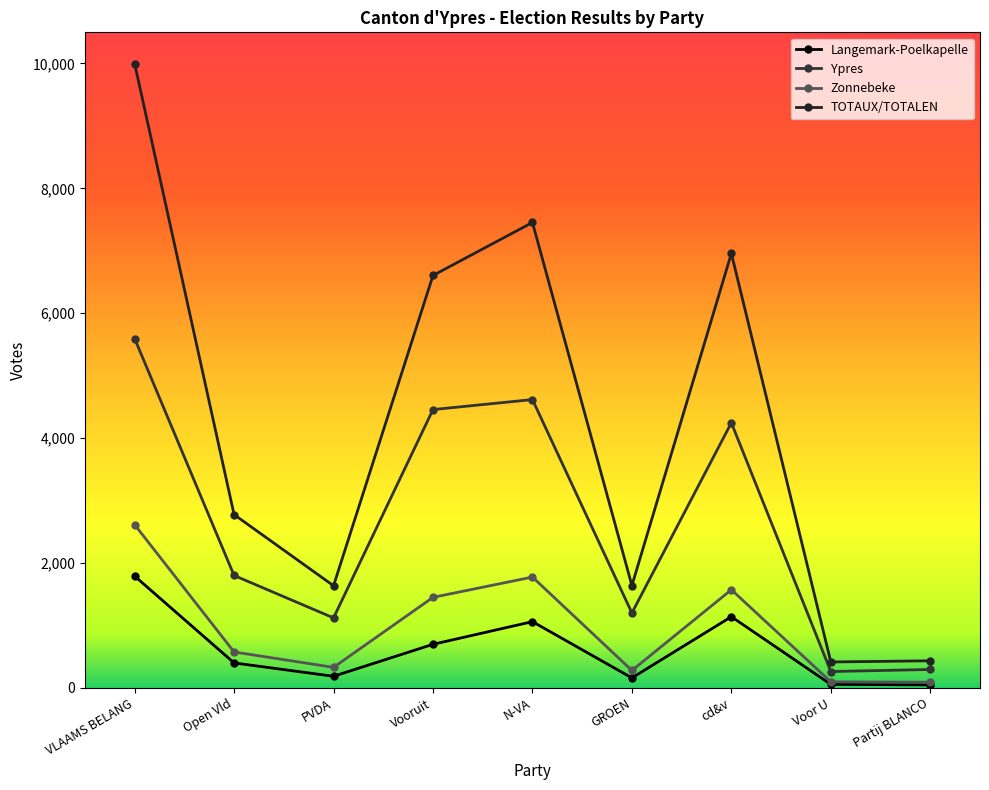

How many values in the Ypres series are below 1800?

4